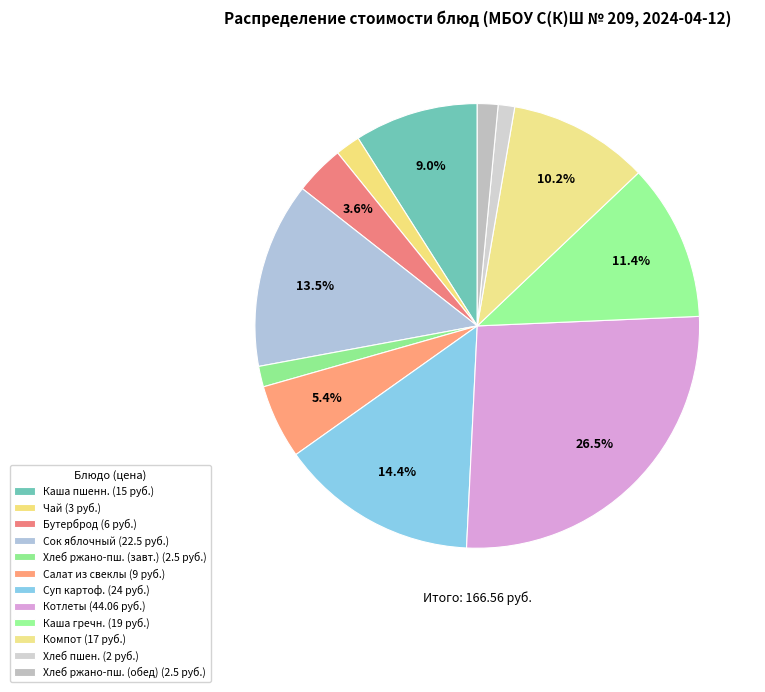

Count the number of slices in the pie.

12